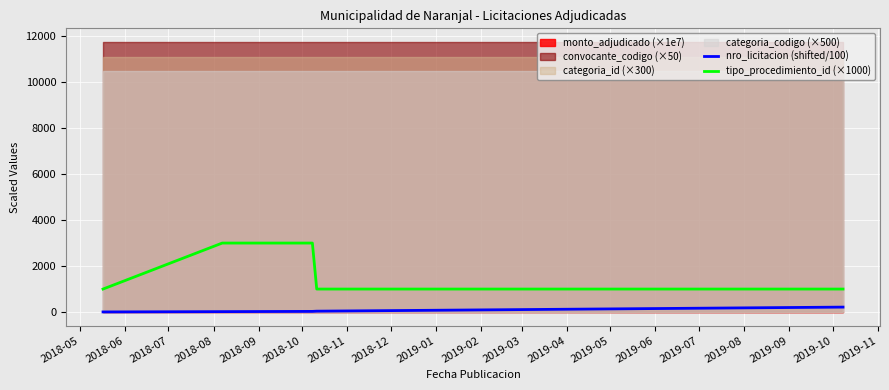

True or false: tipo_procedimiento_id (×1000) and nro_licitacion (shifted/100) cross at least once.

False